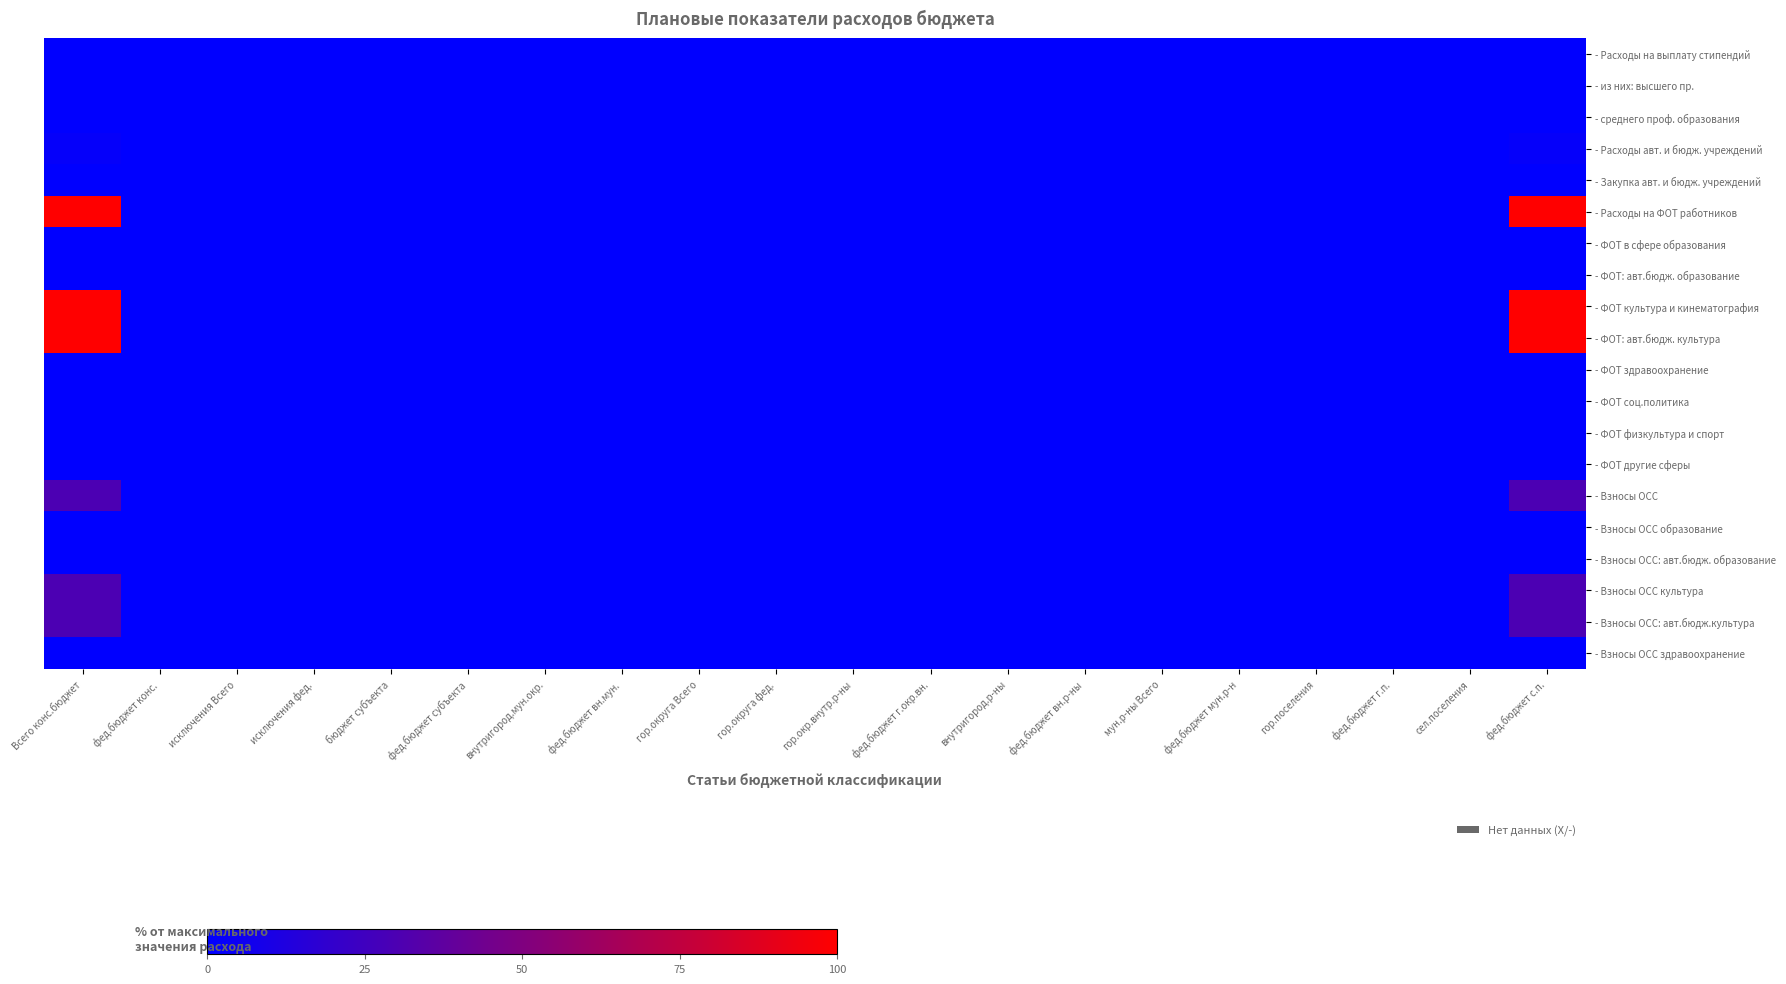

Reading left to right, extract all data points from this chart.

- Расходы на выплату стипендий: Всего конс.бюджет=0.0	фед.бюджет конс.=0.0	исключения Всего=0.0	исключения фед.=0.0	бюджет субъекта=0.0	фед.бюджет субъекта=0.0	внутригород.мун.окр.=0.0	фед.бюджет вн.мун.=0.0	гор.округа Всего=0.0	гор.округа фед.=0.0	гор.окр.внутр.р-ны=0.0	фед.бюджет г.окр.вн.=0.0	внутригород.р-ны=0.0	фед.бюджет вн.р-ны=0.0	мун.р-ны Всего=0.0	фед.бюджет мун.р-н=0.0	гор.поселения=0.0	фед.бюджет г.п.=0.0	сел.поселения=0.0	фед.бюджет с.п.=0.0
- из них: высшего пр.: Всего конс.бюджет=0.0	фед.бюджет конс.=0.0	исключения Всего=0.0	исключения фед.=0.0	бюджет субъекта=0.0	фед.бюджет субъекта=0.0	внутригород.мун.окр.=0.0	фед.бюджет вн.мун.=0.0	гор.округа Всего=0.0	гор.округа фед.=0.0	гор.окр.внутр.р-ны=0.0	фед.бюджет г.окр.вн.=0.0	внутригород.р-ны=0.0	фед.бюджет вн.р-ны=0.0	мун.р-ны Всего=0.0	фед.бюджет мун.р-н=0.0	гор.поселения=0.0	фед.бюджет г.п.=0.0	сел.поселения=0.0	фед.бюджет с.п.=0.0
- среднего проф. образования: Всего конс.бюджет=0.0	фед.бюджет конс.=0.0	исключения Всего=0.0	исключения фед.=0.0	бюджет субъекта=0.0	фед.бюджет субъекта=0.0	внутригород.мун.окр.=0.0	фед.бюджет вн.мун.=0.0	гор.округа Всего=0.0	гор.округа фед.=0.0	гор.окр.внутр.р-ны=0.0	фед.бюджет г.окр.вн.=0.0	внутригород.р-ны=0.0	фед.бюджет вн.р-ны=0.0	мун.р-ны Всего=0.0	фед.бюджет мун.р-н=0.0	гор.поселения=0.0	фед.бюджет г.п.=0.0	сел.поселения=0.0	фед.бюджет с.п.=0.0
- Расходы авт. и бюдж. учреждений: Всего конс.бюджет=2.3	фед.бюджет конс.=0.0	исключения Всего=0.0	исключения фед.=0.0	бюджет субъекта=0.0	фед.бюджет субъекта=0.0	внутригород.мун.окр.=0.0	фед.бюджет вн.мун.=0.0	гор.округа Всего=0.0	гор.округа фед.=0.0	гор.окр.внутр.р-ны=0.0	фед.бюджет г.окр.вн.=0.0	внутригород.р-ны=0.0	фед.бюджет вн.р-ны=0.0	мун.р-ны Всего=0.0	фед.бюджет мун.р-н=0.0	гор.поселения=0.0	фед.бюджет г.п.=0.0	сел.поселения=0.0	фед.бюджет с.п.=2.3
- Закупка авт. и бюдж. учреждений: Всего конс.бюджет=0.0	фед.бюджет конс.=0.0	исключения Всего=0.0	исключения фед.=0.0	бюджет субъекта=0.0	фед.бюджет субъекта=0.0	внутригород.мун.окр.=0.0	фед.бюджет вн.мун.=0.0	гор.округа Всего=0.0	гор.округа фед.=0.0	гор.окр.внутр.р-ны=0.0	фед.бюджет г.окр.вн.=0.0	внутригород.р-ны=0.0	фед.бюджет вн.р-ны=0.0	мун.р-ны Всего=0.0	фед.бюджет мун.р-н=0.0	гор.поселения=0.0	фед.бюджет г.п.=0.0	сел.поселения=0.0	фед.бюджет с.п.=0.0
- Расходы на ФОТ работников: Всего конс.бюджет=100.0	фед.бюджет конс.=0.0	исключения Всего=0.0	исключения фед.=0.0	бюджет субъекта=0.0	фед.бюджет субъекта=0.0	внутригород.мун.окр.=0.0	фед.бюджет вн.мун.=0.0	гор.округа Всего=0.0	гор.округа фед.=0.0	гор.окр.внутр.р-ны=0.0	фед.бюджет г.окр.вн.=0.0	внутригород.р-ны=0.0	фед.бюджет вн.р-ны=0.0	мун.р-ны Всего=0.0	фед.бюджет мун.р-н=0.0	гор.поселения=0.0	фед.бюджет г.п.=0.0	сел.поселения=0.0	фед.бюджет с.п.=100.0
- ФОТ в сфере образования: Всего конс.бюджет=0.0	фед.бюджет конс.=0.0	исключения Всего=0.0	исключения фед.=0.0	бюджет субъекта=0.0	фед.бюджет субъекта=0.0	внутригород.мун.окр.=0.0	фед.бюджет вн.мун.=0.0	гор.округа Всего=0.0	гор.округа фед.=0.0	гор.окр.внутр.р-ны=0.0	фед.бюджет г.окр.вн.=0.0	внутригород.р-ны=0.0	фед.бюджет вн.р-ны=0.0	мун.р-ны Всего=0.0	фед.бюджет мун.р-н=0.0	гор.поселения=0.0	фед.бюджет г.п.=0.0	сел.поселения=0.0	фед.бюджет с.п.=0.0
- ФОТ: авт.бюдж. образование: Всего конс.бюджет=0.0	фед.бюджет конс.=0.0	исключения Всего=0.0	исключения фед.=0.0	бюджет субъекта=0.0	фед.бюджет субъекта=0.0	внутригород.мун.окр.=0.0	фед.бюджет вн.мун.=0.0	гор.округа Всего=0.0	гор.округа фед.=0.0	гор.окр.внутр.р-ны=0.0	фед.бюджет г.окр.вн.=0.0	внутригород.р-ны=0.0	фед.бюджет вн.р-ны=0.0	мун.р-ны Всего=0.0	фед.бюджет мун.р-н=0.0	гор.поселения=0.0	фед.бюджет г.п.=0.0	сел.поселения=0.0	фед.бюджет с.п.=0.0
- ФОТ культура и кинематография: Всего конс.бюджет=100.0	фед.бюджет конс.=0.0	исключения Всего=0.0	исключения фед.=0.0	бюджет субъекта=0.0	фед.бюджет субъекта=0.0	внутригород.мун.окр.=0.0	фед.бюджет вн.мун.=0.0	гор.округа Всего=0.0	гор.округа фед.=0.0	гор.окр.внутр.р-ны=0.0	фед.бюджет г.окр.вн.=0.0	внутригород.р-ны=0.0	фед.бюджет вн.р-ны=0.0	мун.р-ны Всего=0.0	фед.бюджет мун.р-н=0.0	гор.поселения=0.0	фед.бюджет г.п.=0.0	сел.поселения=0.0	фед.бюджет с.п.=100.0
- ФОТ: авт.бюдж. культура: Всего конс.бюджет=100.0	фед.бюджет конс.=0.0	исключения Всего=0.0	исключения фед.=0.0	бюджет субъекта=0.0	фед.бюджет субъекта=0.0	внутригород.мун.окр.=0.0	фед.бюджет вн.мун.=0.0	гор.округа Всего=0.0	гор.округа фед.=0.0	гор.окр.внутр.р-ны=0.0	фед.бюджет г.окр.вн.=0.0	внутригород.р-ны=0.0	фед.бюджет вн.р-ны=0.0	мун.р-ны Всего=0.0	фед.бюджет мун.р-н=0.0	гор.поселения=0.0	фед.бюджет г.п.=0.0	сел.поселения=0.0	фед.бюджет с.п.=100.0
- ФОТ здравоохранение: Всего конс.бюджет=0.0	фед.бюджет конс.=0.0	исключения Всего=0.0	исключения фед.=0.0	бюджет субъекта=0.0	фед.бюджет субъекта=0.0	внутригород.мун.окр.=0.0	фед.бюджет вн.мун.=0.0	гор.округа Всего=0.0	гор.округа фед.=0.0	гор.окр.внутр.р-ны=0.0	фед.бюджет г.окр.вн.=0.0	внутригород.р-ны=0.0	фед.бюджет вн.р-ны=0.0	мун.р-ны Всего=0.0	фед.бюджет мун.р-н=0.0	гор.поселения=0.0	фед.бюджет г.п.=0.0	сел.поселения=0.0	фед.бюджет с.п.=0.0
- ФОТ соц.политика: Всего конс.бюджет=0.0	фед.бюджет конс.=0.0	исключения Всего=0.0	исключения фед.=0.0	бюджет субъекта=0.0	фед.бюджет субъекта=0.0	внутригород.мун.окр.=0.0	фед.бюджет вн.мун.=0.0	гор.округа Всего=0.0	гор.округа фед.=0.0	гор.окр.внутр.р-ны=0.0	фед.бюджет г.окр.вн.=0.0	внутригород.р-ны=0.0	фед.бюджет вн.р-ны=0.0	мун.р-ны Всего=0.0	фед.бюджет мун.р-н=0.0	гор.поселения=0.0	фед.бюджет г.п.=0.0	сел.поселения=0.0	фед.бюджет с.п.=0.0
- ФОТ физкультура и спорт: Всего конс.бюджет=0.0	фед.бюджет конс.=0.0	исключения Всего=0.0	исключения фед.=0.0	бюджет субъекта=0.0	фед.бюджет субъекта=0.0	внутригород.мун.окр.=0.0	фед.бюджет вн.мун.=0.0	гор.округа Всего=0.0	гор.округа фед.=0.0	гор.окр.внутр.р-ны=0.0	фед.бюджет г.окр.вн.=0.0	внутригород.р-ны=0.0	фед.бюджет вн.р-ны=0.0	мун.р-ны Всего=0.0	фед.бюджет мун.р-н=0.0	гор.поселения=0.0	фед.бюджет г.п.=0.0	сел.поселения=0.0	фед.бюджет с.п.=0.0
- ФОТ другие сферы: Всего конс.бюджет=0.0	фед.бюджет конс.=0.0	исключения Всего=0.0	исключения фед.=0.0	бюджет субъекта=0.0	фед.бюджет субъекта=0.0	внутригород.мун.окр.=0.0	фед.бюджет вн.мун.=0.0	гор.округа Всего=0.0	гор.округа фед.=0.0	гор.окр.внутр.р-ны=0.0	фед.бюджет г.окр.вн.=0.0	внутригород.р-ны=0.0	фед.бюджет вн.р-ны=0.0	мун.р-ны Всего=0.0	фед.бюджет мун.р-н=0.0	гор.поселения=0.0	фед.бюджет г.п.=0.0	сел.поселения=0.0	фед.бюджет с.п.=0.0
- Взносы ОСС: Всего конс.бюджет=29.9	фед.бюджет конс.=0.0	исключения Всего=0.0	исключения фед.=0.0	бюджет субъекта=0.0	фед.бюджет субъекта=0.0	внутригород.мун.окр.=0.0	фед.бюджет вн.мун.=0.0	гор.округа Всего=0.0	гор.округа фед.=0.0	гор.окр.внутр.р-ны=0.0	фед.бюджет г.окр.вн.=0.0	внутригород.р-ны=0.0	фед.бюджет вн.р-ны=0.0	мун.р-ны Всего=0.0	фед.бюджет мун.р-н=0.0	гор.поселения=0.0	фед.бюджет г.п.=0.0	сел.поселения=0.0	фед.бюджет с.п.=29.9
- Взносы ОСС образование: Всего конс.бюджет=0.0	фед.бюджет конс.=0.0	исключения Всего=0.0	исключения фед.=0.0	бюджет субъекта=0.0	фед.бюджет субъекта=0.0	внутригород.мун.окр.=0.0	фед.бюджет вн.мун.=0.0	гор.округа Всего=0.0	гор.округа фед.=0.0	гор.окр.внутр.р-ны=0.0	фед.бюджет г.окр.вн.=0.0	внутригород.р-ны=0.0	фед.бюджет вн.р-ны=0.0	мун.р-ны Всего=0.0	фед.бюджет мун.р-н=0.0	гор.поселения=0.0	фед.бюджет г.п.=0.0	сел.поселения=0.0	фед.бюджет с.п.=0.0
- Взносы ОСС: авт.бюдж. образование: Всего конс.бюджет=0.0	фед.бюджет конс.=0.0	исключения Всего=0.0	исключения фед.=0.0	бюджет субъекта=0.0	фед.бюджет субъекта=0.0	внутригород.мун.окр.=0.0	фед.бюджет вн.мун.=0.0	гор.округа Всего=0.0	гор.округа фед.=0.0	гор.окр.внутр.р-ны=0.0	фед.бюджет г.окр.вн.=0.0	внутригород.р-ны=0.0	фед.бюджет вн.р-ны=0.0	мун.р-ны Всего=0.0	фед.бюджет мун.р-н=0.0	гор.поселения=0.0	фед.бюджет г.п.=0.0	сел.поселения=0.0	фед.бюджет с.п.=0.0
- Взносы ОСС культура: Всего конс.бюджет=29.9	фед.бюджет конс.=0.0	исключения Всего=0.0	исключения фед.=0.0	бюджет субъекта=0.0	фед.бюджет субъекта=0.0	внутригород.мун.окр.=0.0	фед.бюджет вн.мун.=0.0	гор.округа Всего=0.0	гор.округа фед.=0.0	гор.окр.внутр.р-ны=0.0	фед.бюджет г.окр.вн.=0.0	внутригород.р-ны=0.0	фед.бюджет вн.р-ны=0.0	мун.р-ны Всего=0.0	фед.бюджет мун.р-н=0.0	гор.поселения=0.0	фед.бюджет г.п.=0.0	сел.поселения=0.0	фед.бюджет с.п.=29.9
- Взносы ОСС: авт.бюдж.культура: Всего конс.бюджет=29.9	фед.бюджет конс.=0.0	исключения Всего=0.0	исключения фед.=0.0	бюджет субъекта=0.0	фед.бюджет субъекта=0.0	внутригород.мун.окр.=0.0	фед.бюджет вн.мун.=0.0	гор.округа Всего=0.0	гор.округа фед.=0.0	гор.окр.внутр.р-ны=0.0	фед.бюджет г.окр.вн.=0.0	внутригород.р-ны=0.0	фед.бюджет вн.р-ны=0.0	мун.р-ны Всего=0.0	фед.бюджет мун.р-н=0.0	гор.поселения=0.0	фед.бюджет г.п.=0.0	сел.поселения=0.0	фед.бюджет с.п.=29.9
- Взносы ОСС здравоохранение: Всего конс.бюджет=0.0	фед.бюджет конс.=0.0	исключения Всего=0.0	исключения фед.=0.0	бюджет субъекта=0.0	фед.бюджет субъекта=0.0	внутригород.мун.окр.=0.0	фед.бюджет вн.мун.=0.0	гор.округа Всего=0.0	гор.округа фед.=0.0	гор.окр.внутр.р-ны=0.0	фед.бюджет г.окр.вн.=0.0	внутригород.р-ны=0.0	фед.бюджет вн.р-ны=0.0	мун.р-ны Всего=0.0	фед.бюджет мун.р-н=0.0	гор.поселения=0.0	фед.бюджет г.п.=0.0	сел.поселения=0.0	фед.бюджет с.п.=0.0